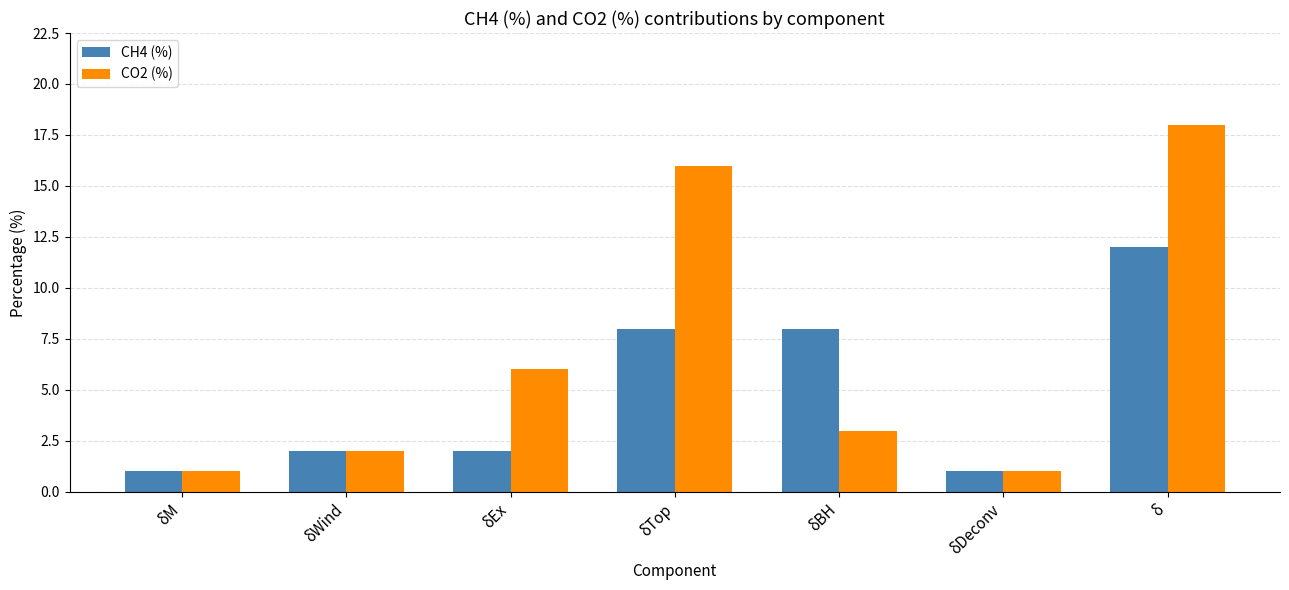

What is the value of the CH4 (%) bar at the 3rd from the left?

2